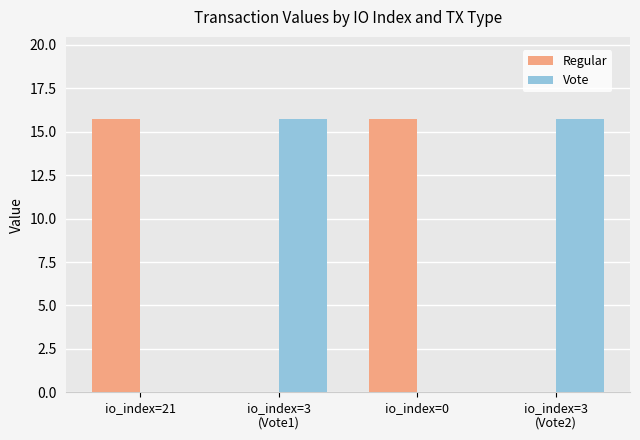

What is the maximum value shown in the chart?

15.7